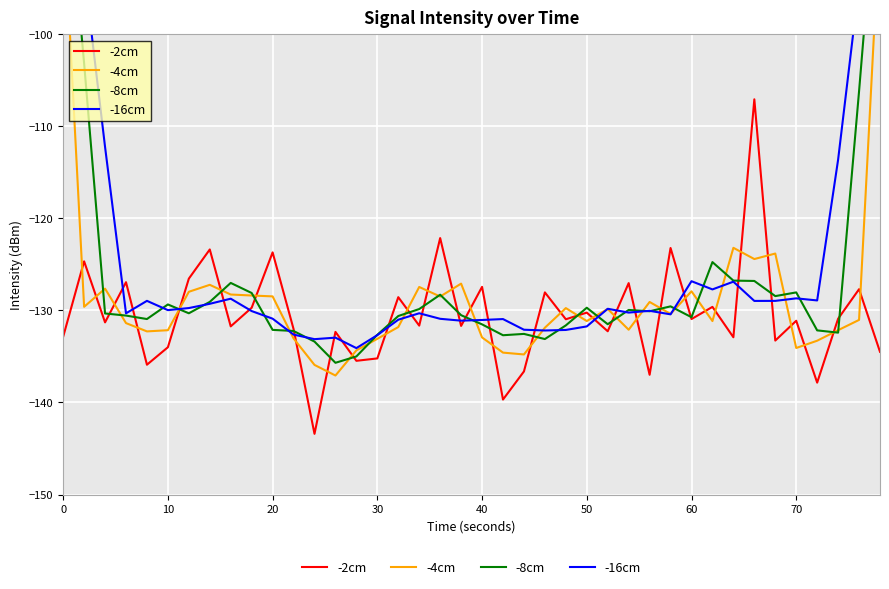

What is the maximum value shown in the chart?

-73.7